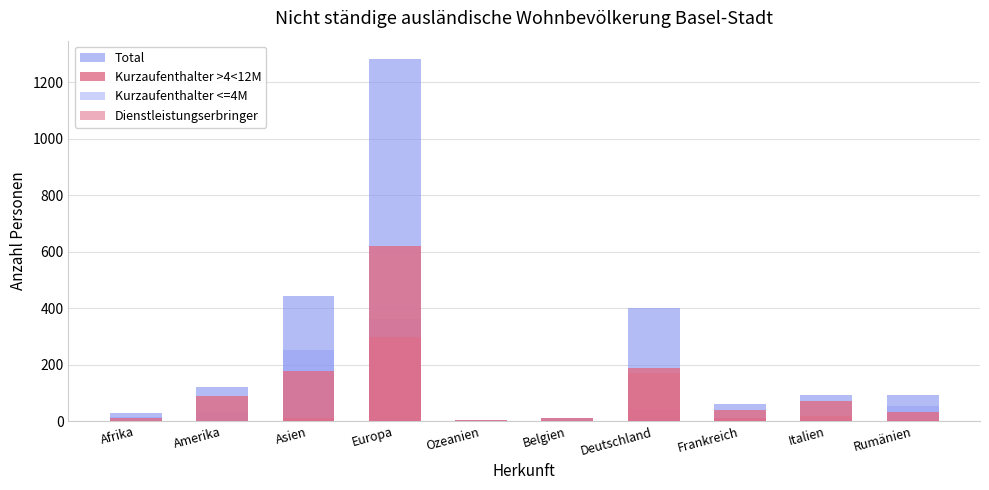

Is it true that Dienstleistungserbringer equals 17 at Italien?

True